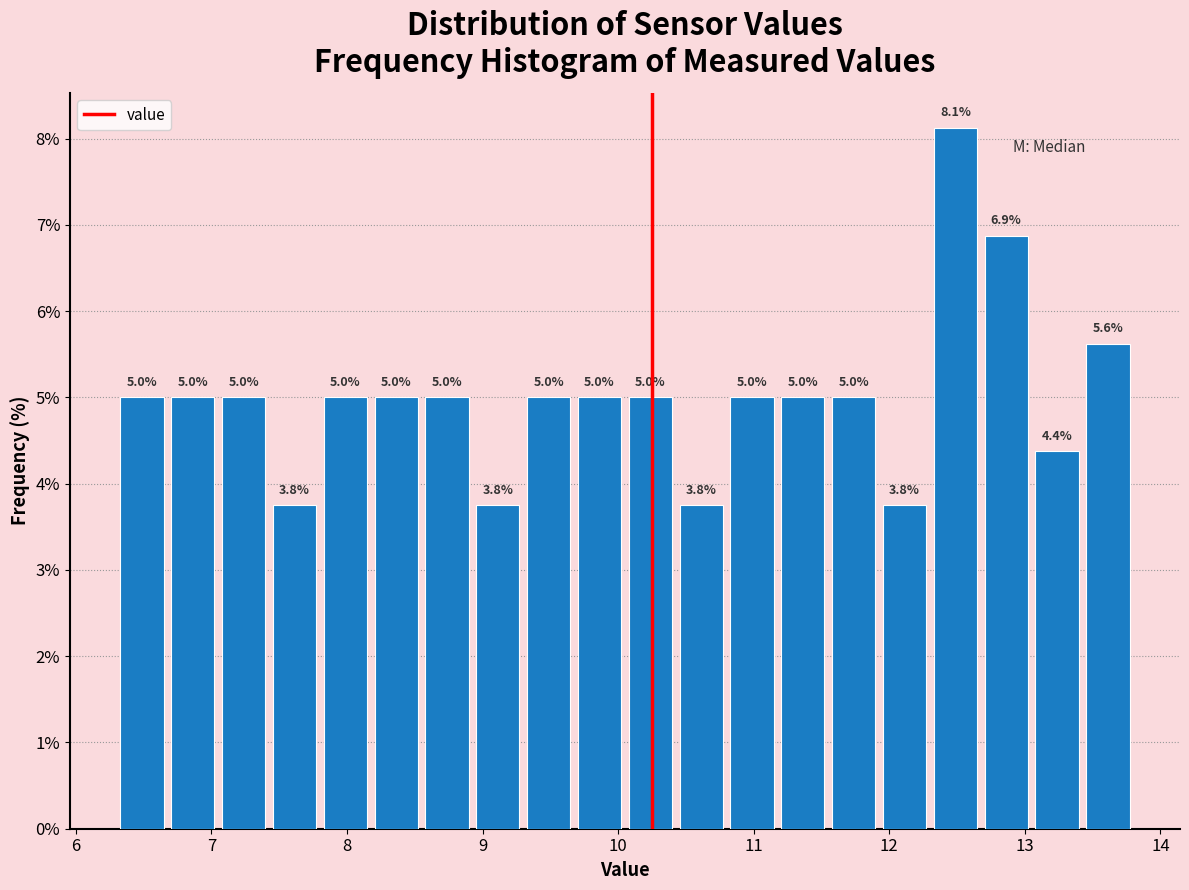

Around what value on the x-axis is the tallest bar? Give the approximate position of its centre, as read against the axis.

12.5